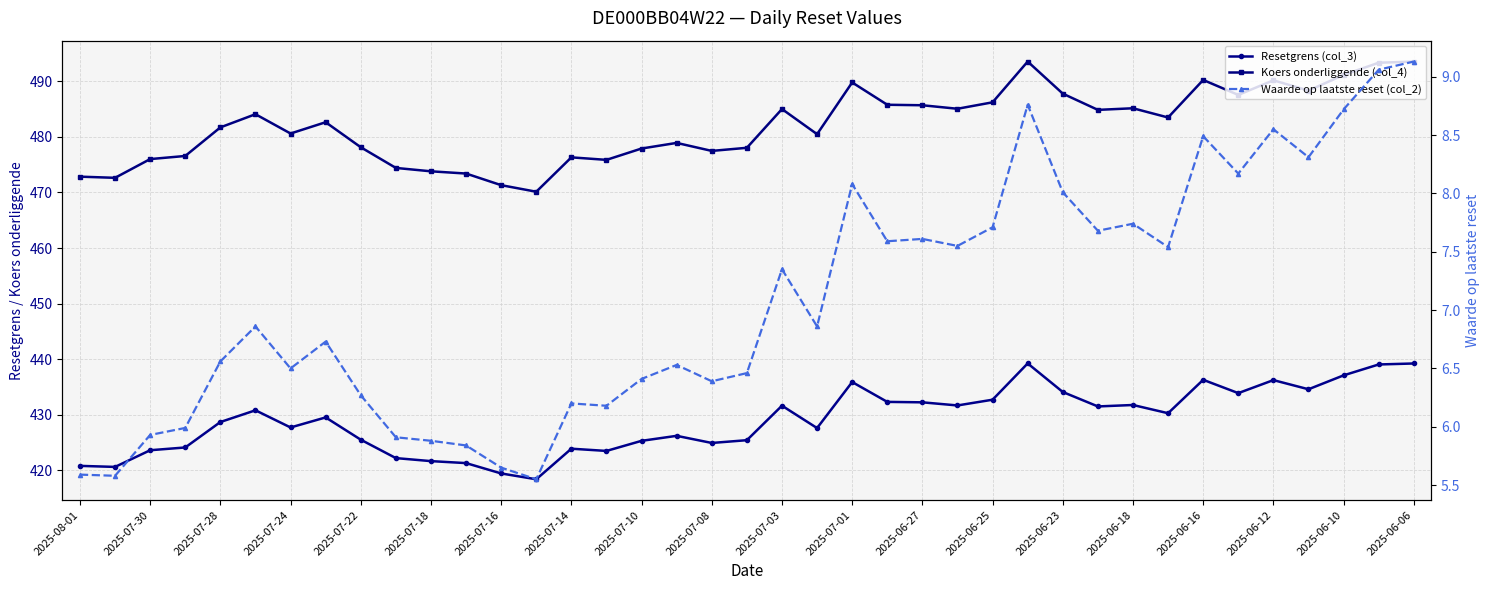

What is the highest value of the Waarde op laatste reset (col_2) series?

9.1